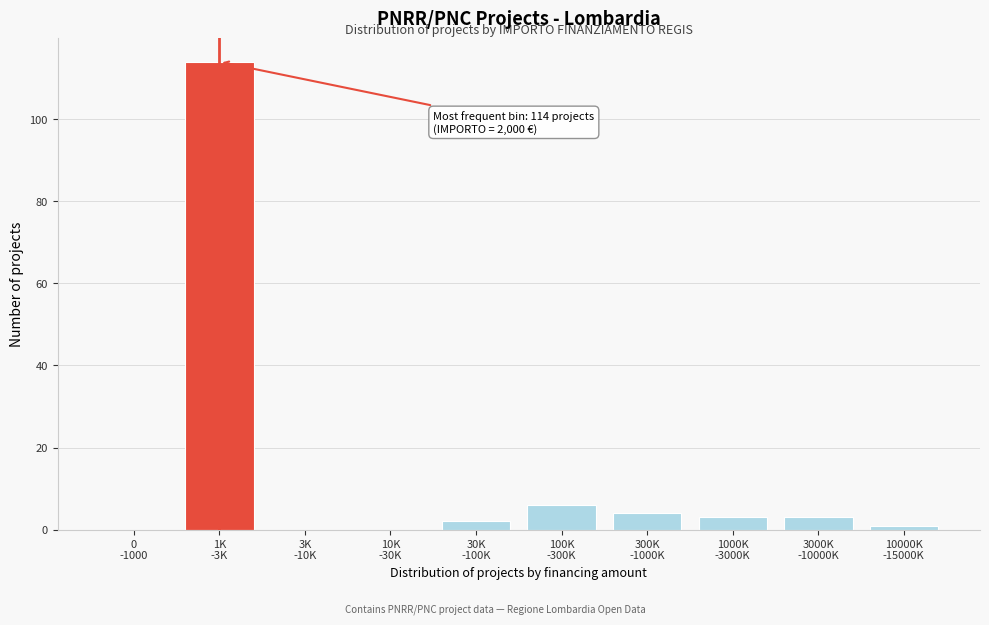

What is the sum of all values?

133